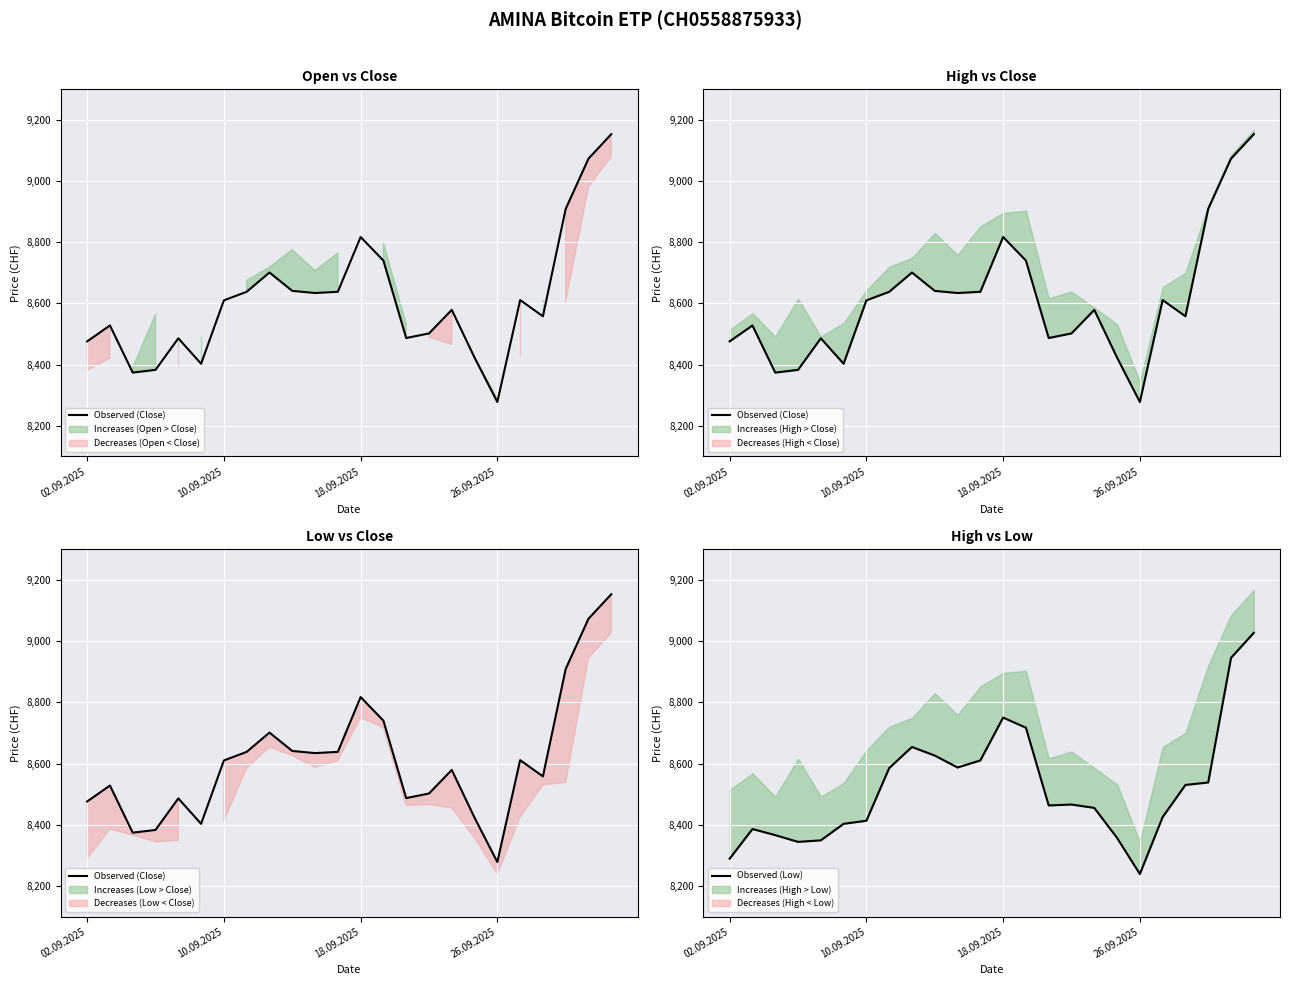

Does the chart display data point markers on the line(s)?

No